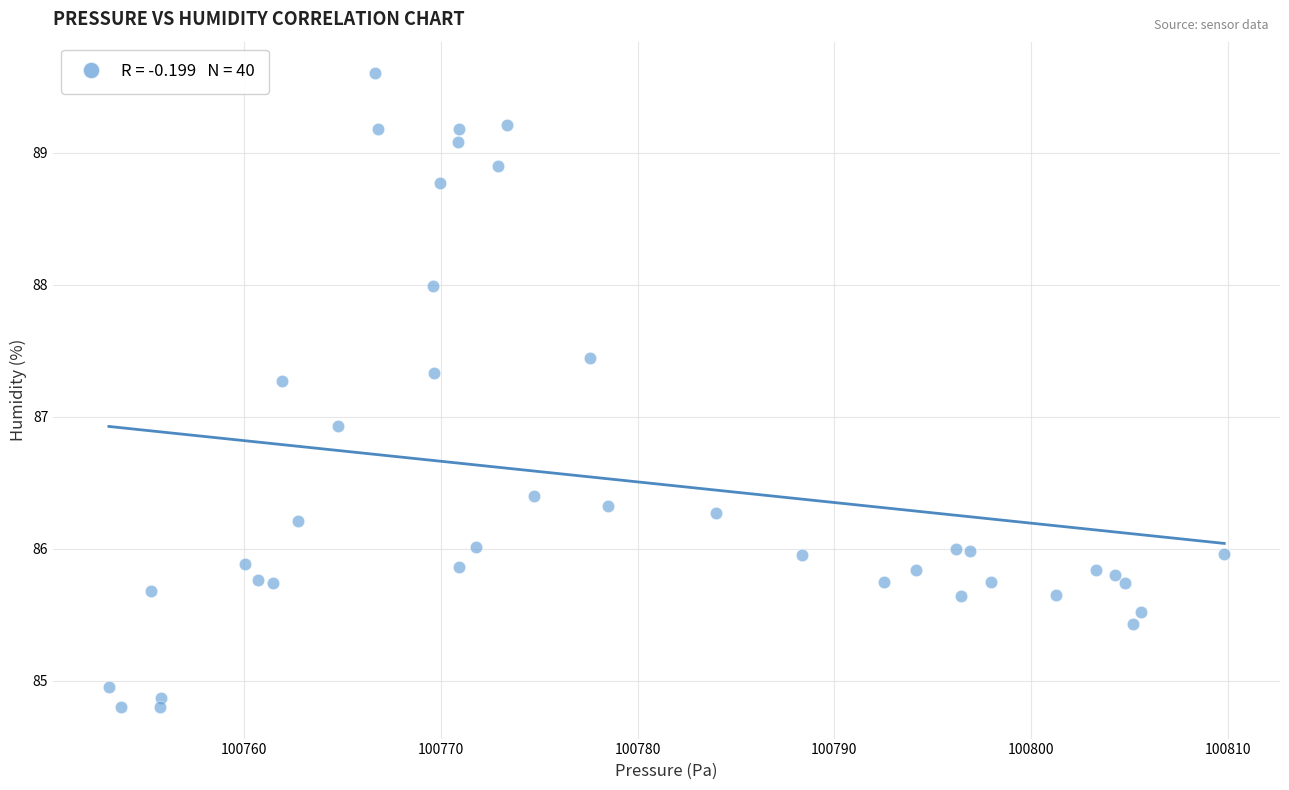

What Y value in the scatter plot is closest to 87?

86.9